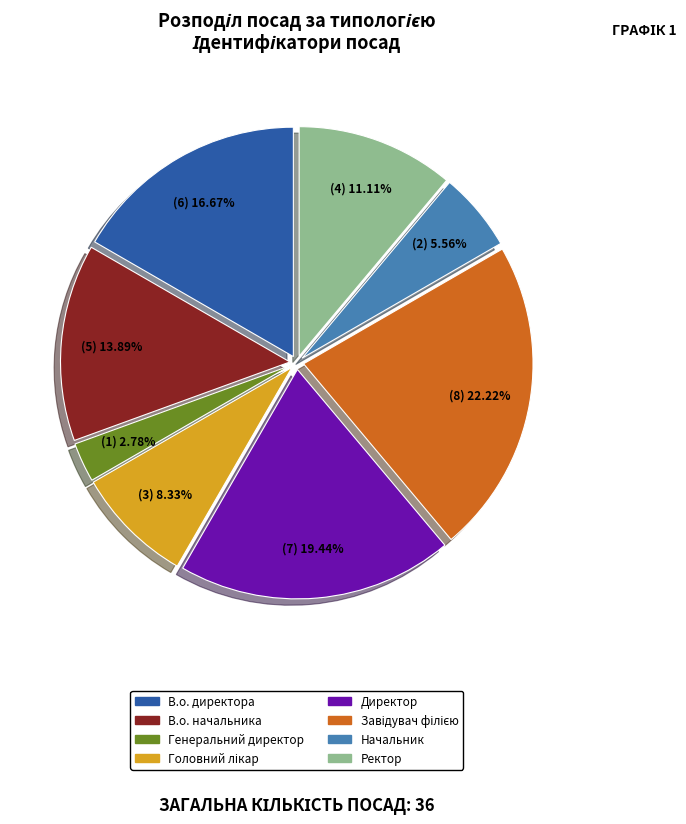

To the nearest percent, what is the average slice percentage?

12%